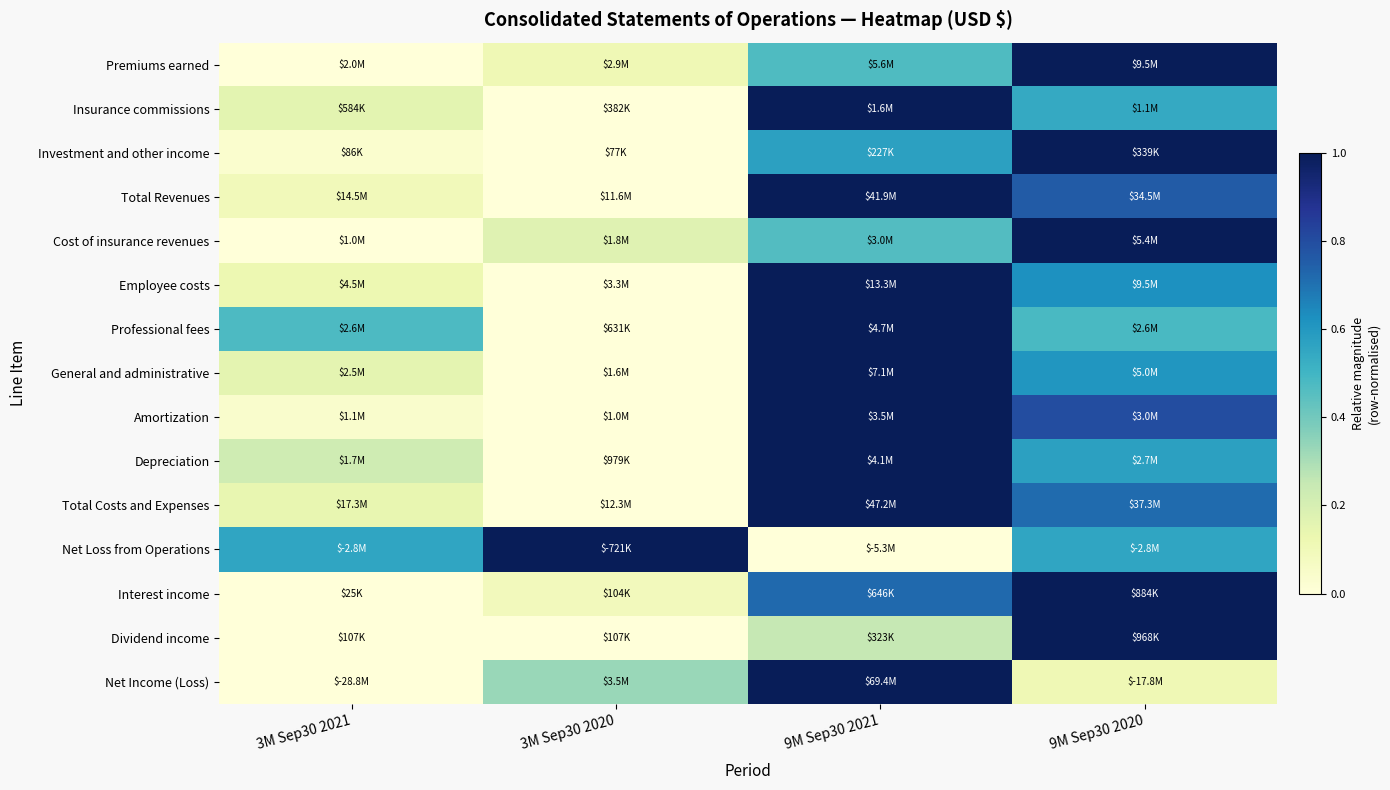

Count the number of categories in the chart.

4